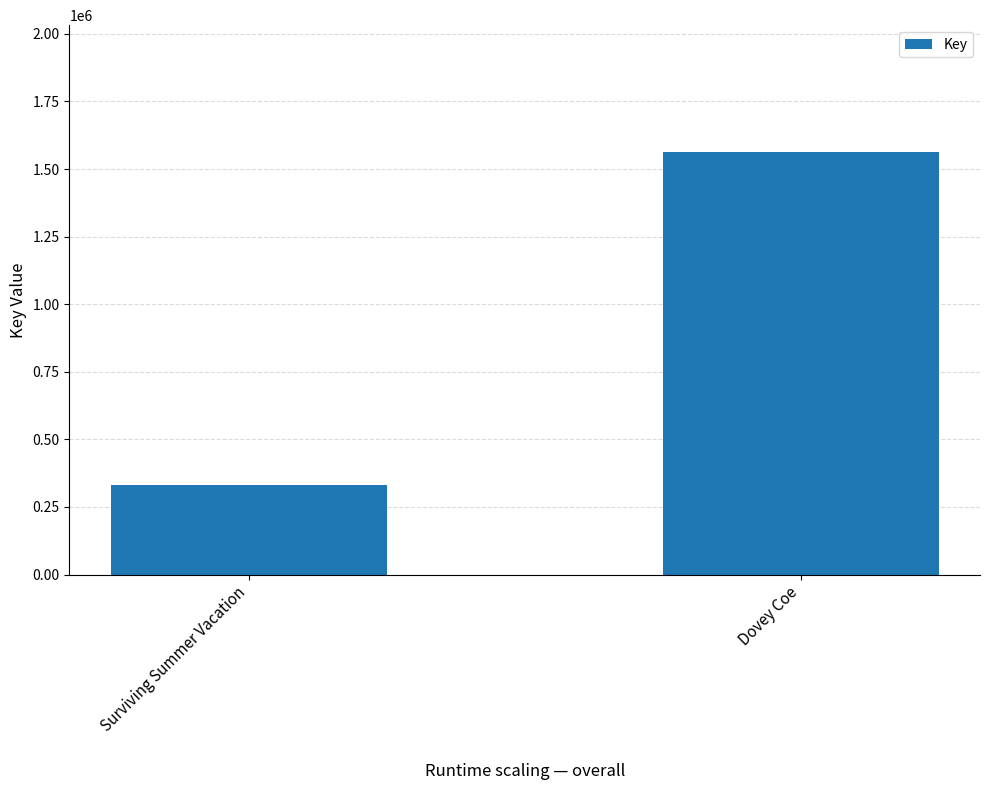

Which label corresponds to the smallest value in the chart?

Surviving Summer Vacation